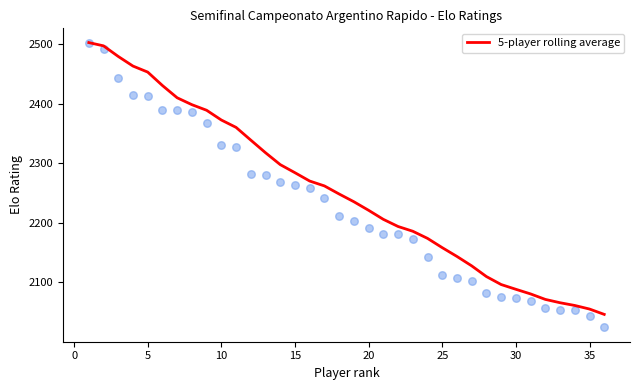

The value of 5-player rolling average at 30 is 2088.2. True or false?

True